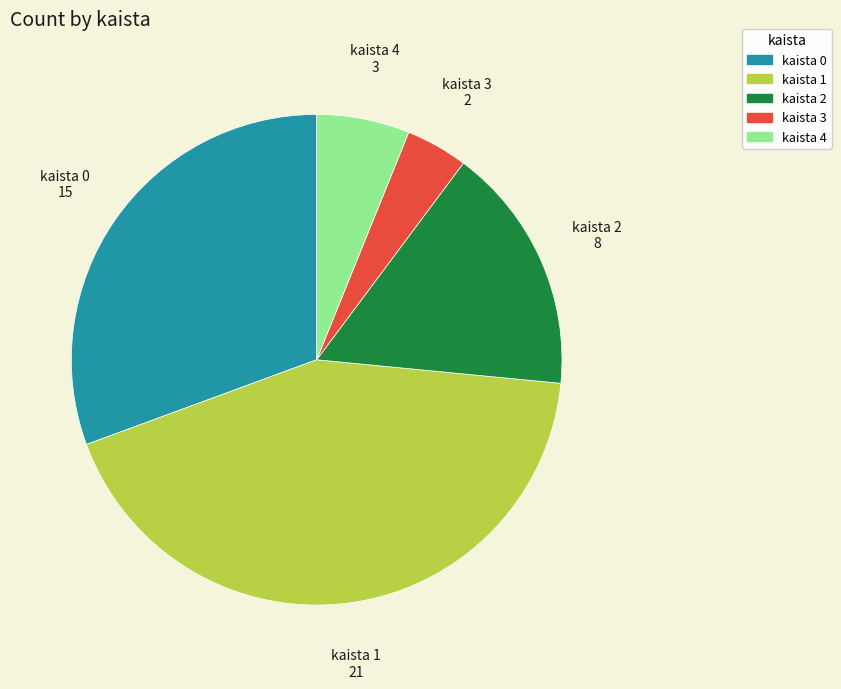

Do kaista 0 and kaista 2 together represent more than half of the pie?

No